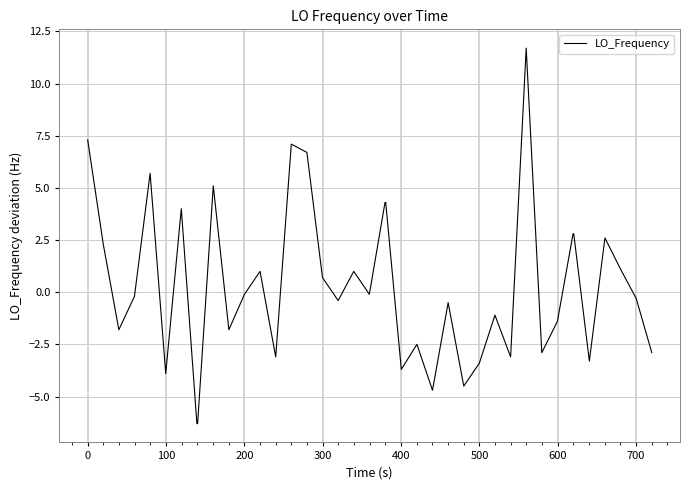

How many series are shown in this chart?

1